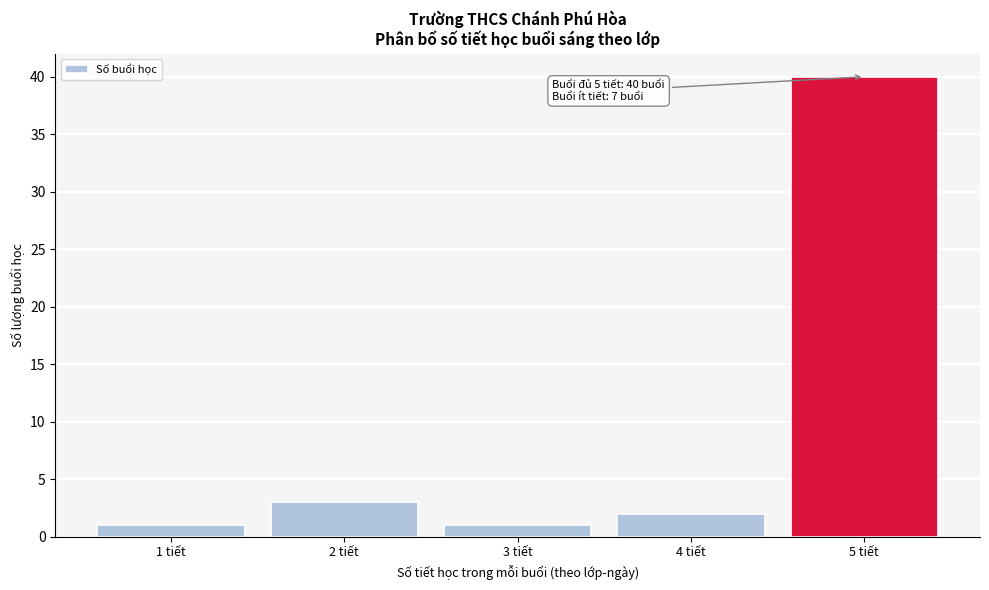

Which range on the x-axis has the tallest bar?

4.5 to 5.5